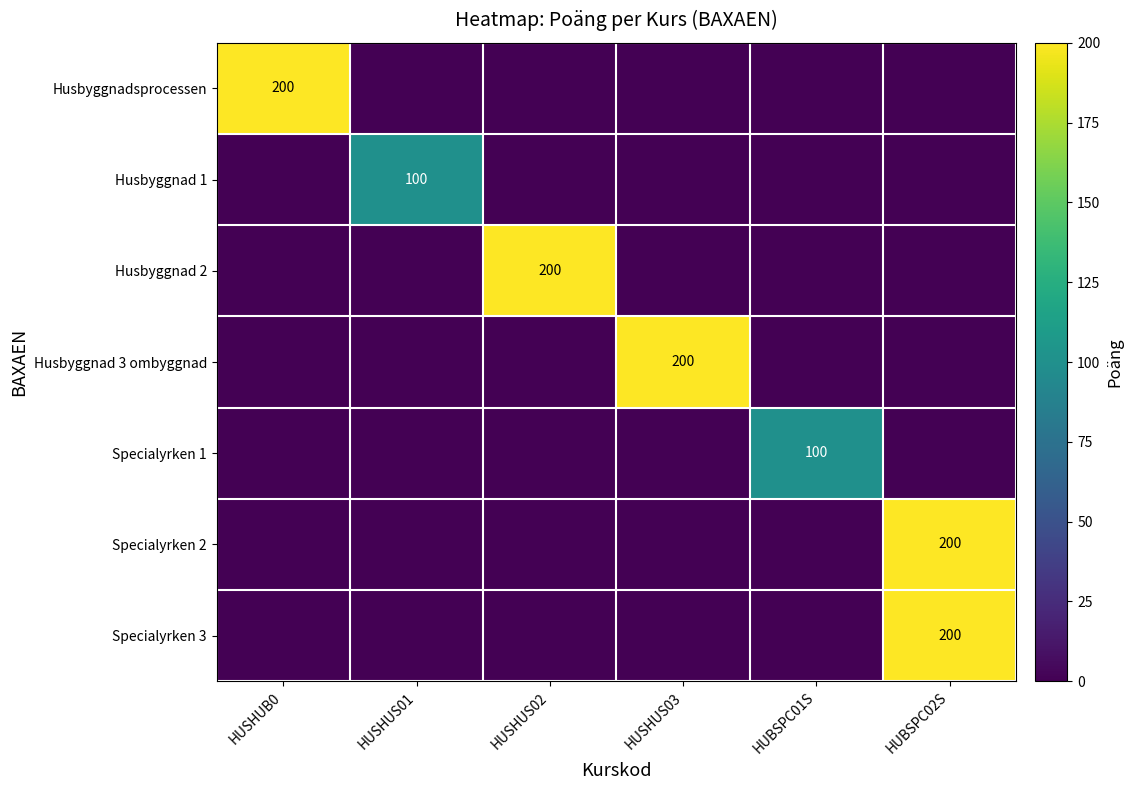

Which series changed the most between HUSHUB0 and HUSHUS02?

Husbyggnadsprocessen